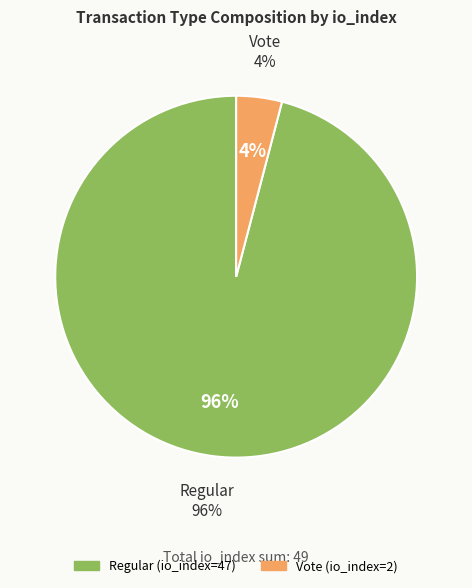

Which category accounts for the majority?

Regular (io_index=47)